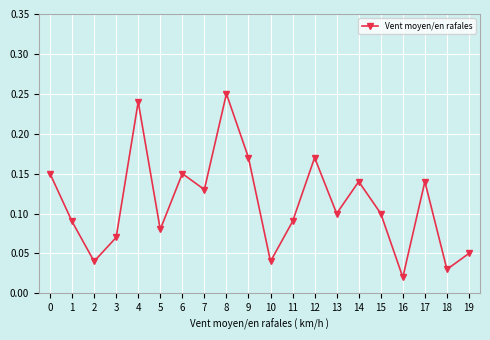

What is the sum of the values at 12 and 17?

0.3